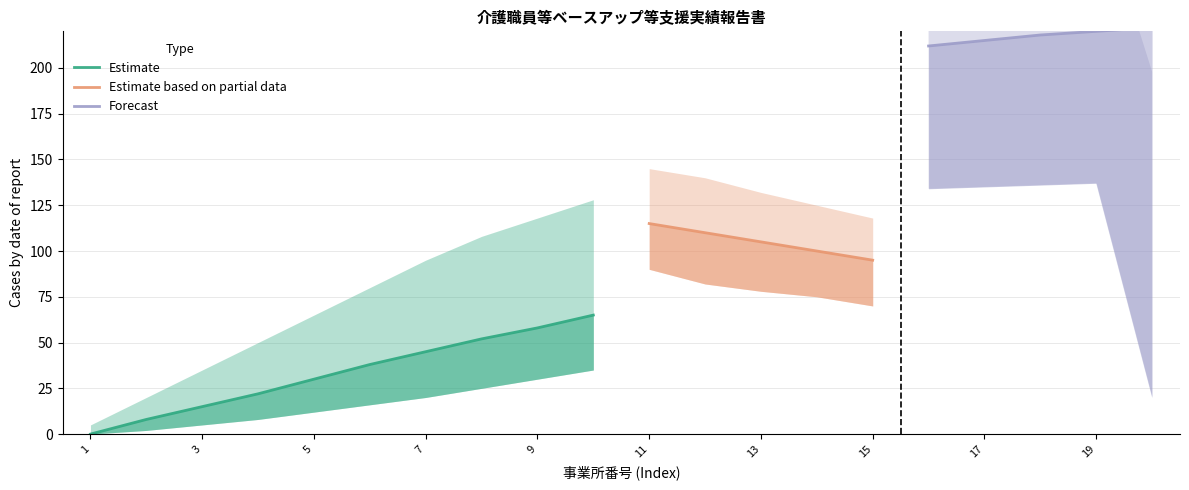

The value of Estimate at 2 is 10. True or false?

False